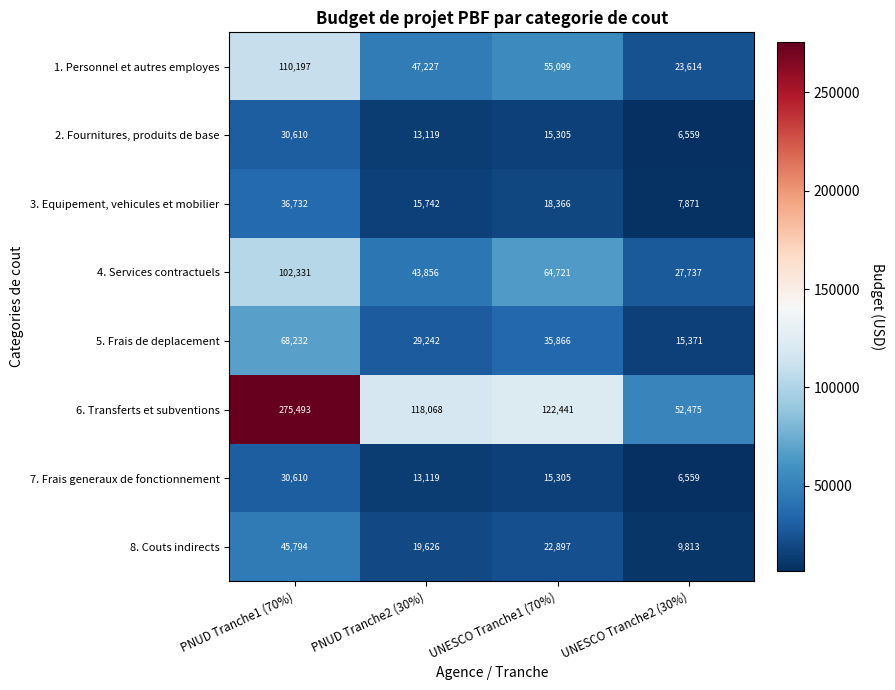

How many data points in 6. Transferts et subventions are less than 122441?

2